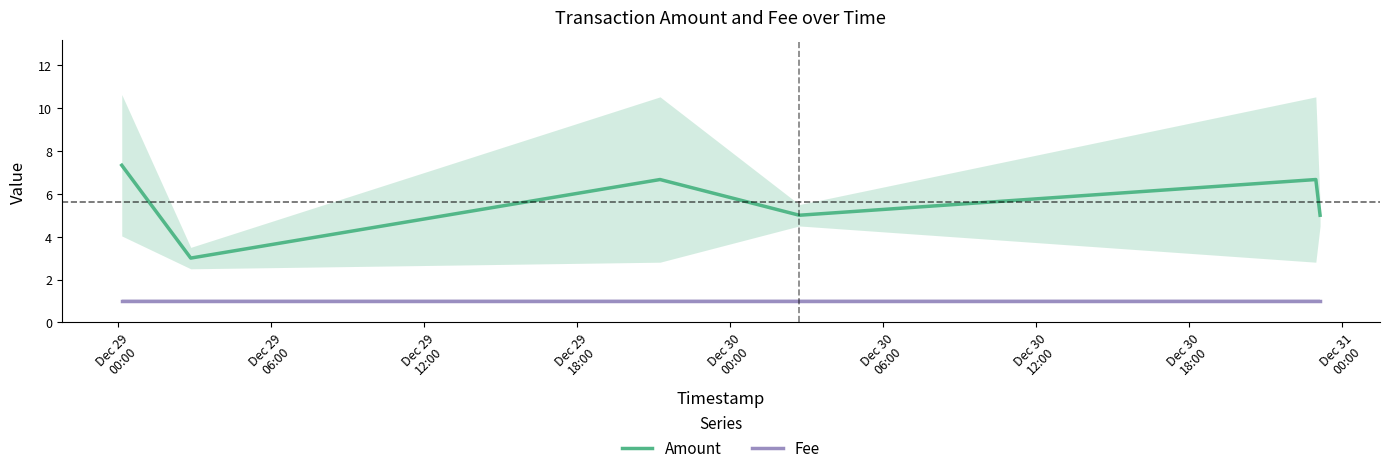

True or false: Fee and Amount cross at least once.

False